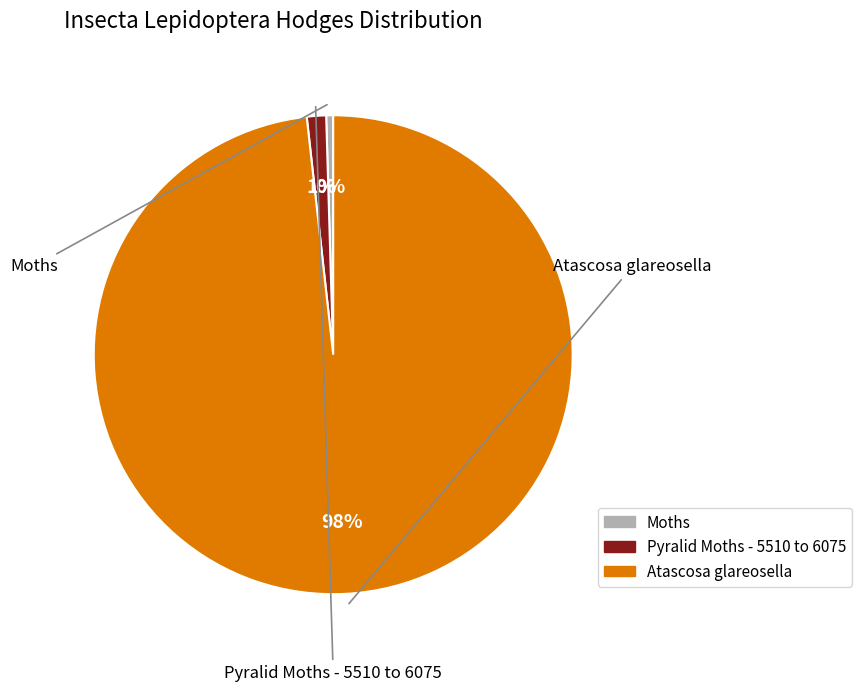

Count the number of slices in the pie.

3